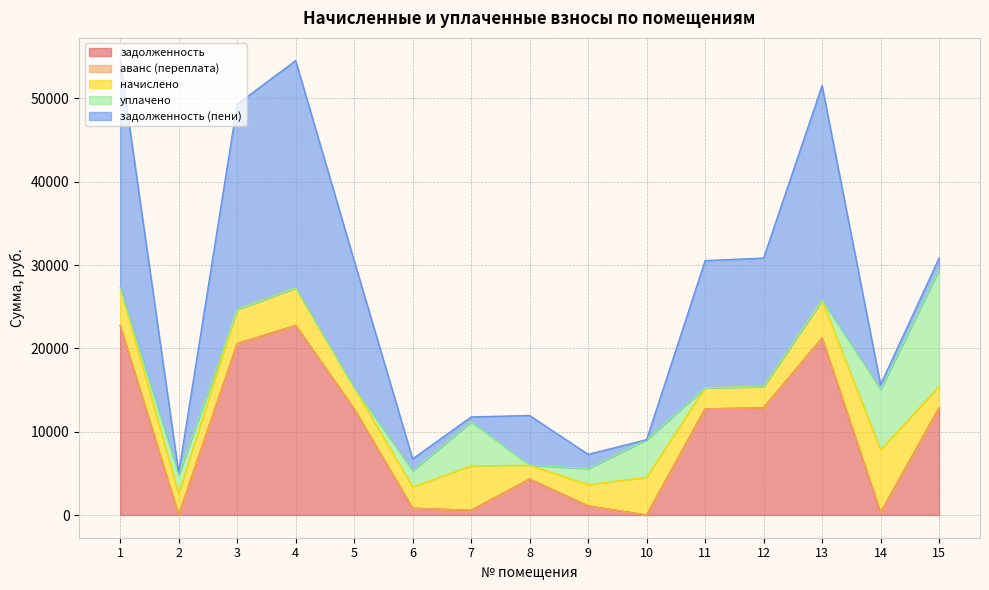

Which series has the largest range (max minus min)?

задолженность (пени)